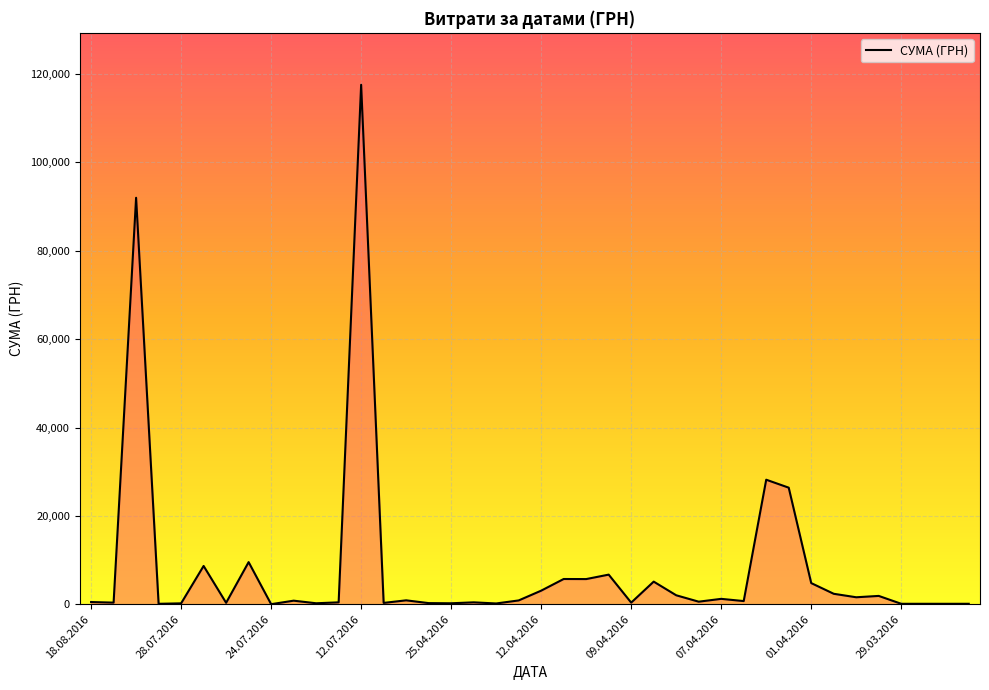

What is the maximum value shown in the chart?

117568.8